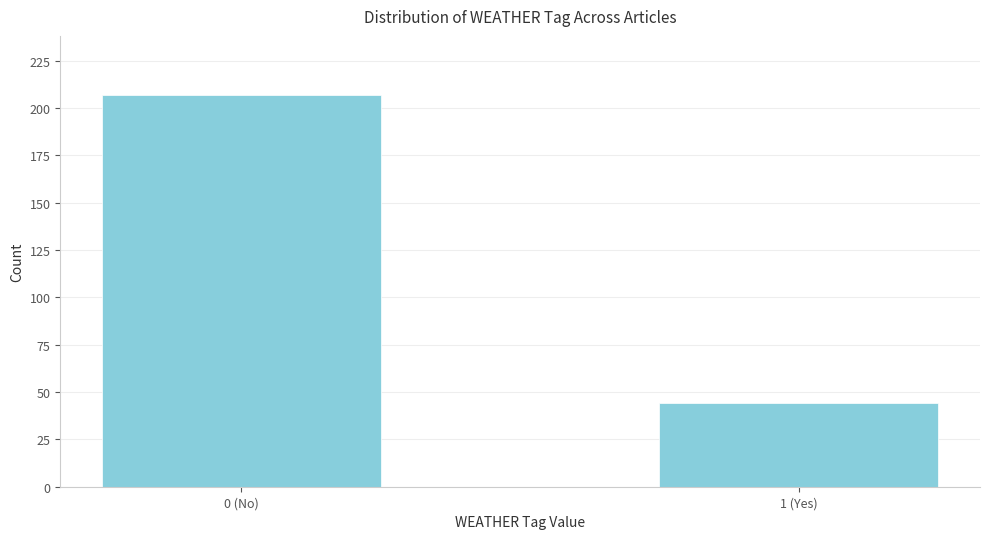

Reading right to left, list all the values displayed in this chart.

1 (Yes)=44	0 (No)=207